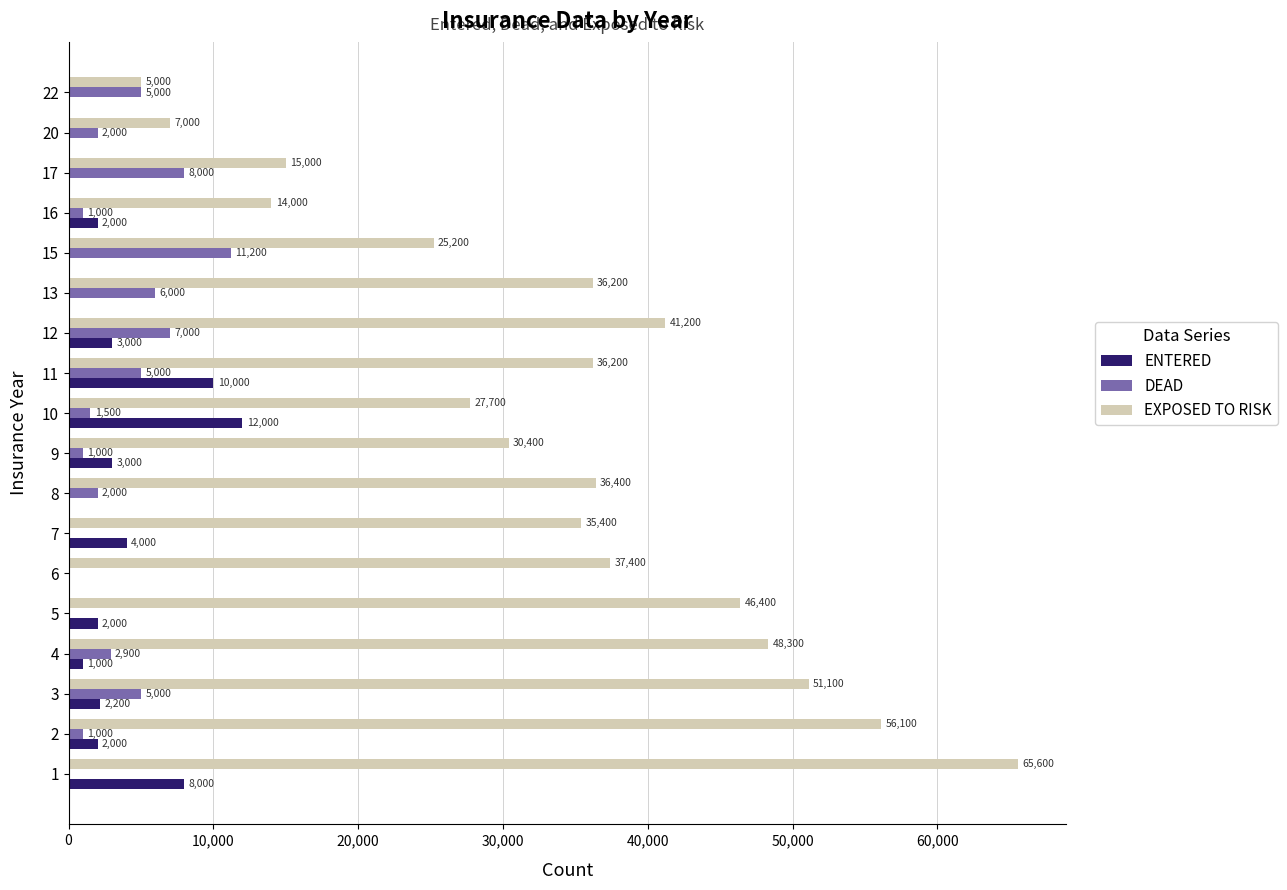

The EXPOSED TO RISK series shows 10142 at 15. True or false?

False